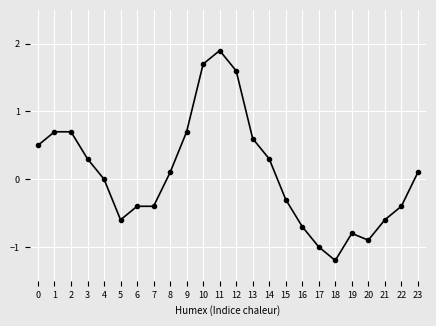

At which category does the chart reach its minimum across all series?

18